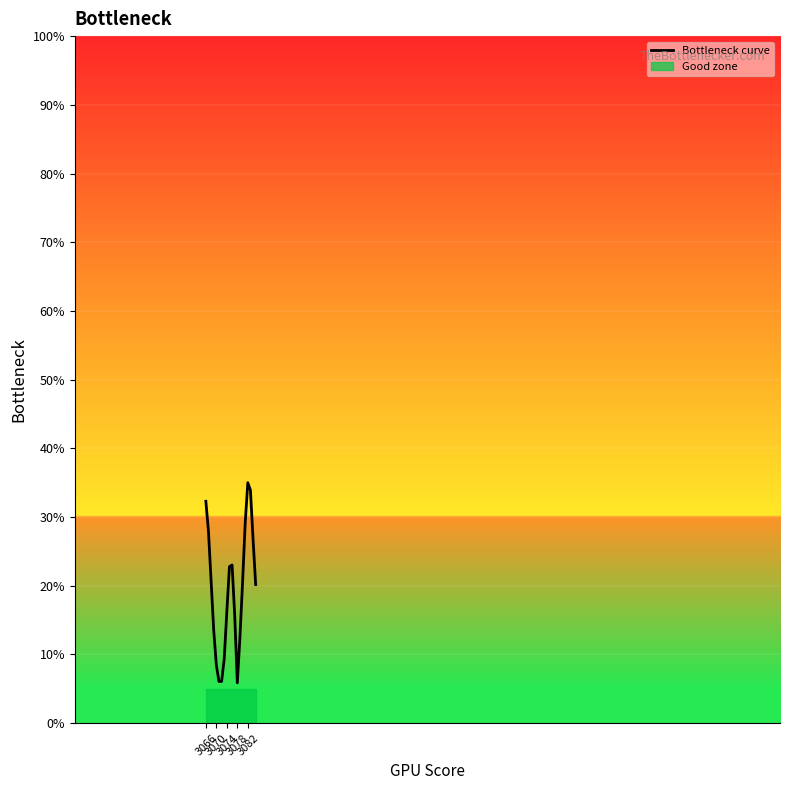

Where does the data first go above 20?

3066